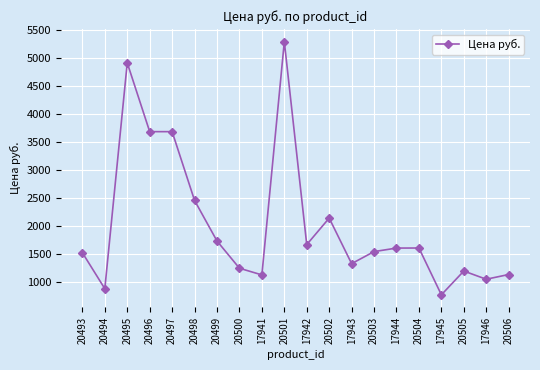

What is the label of the 7th point from the left?

20499